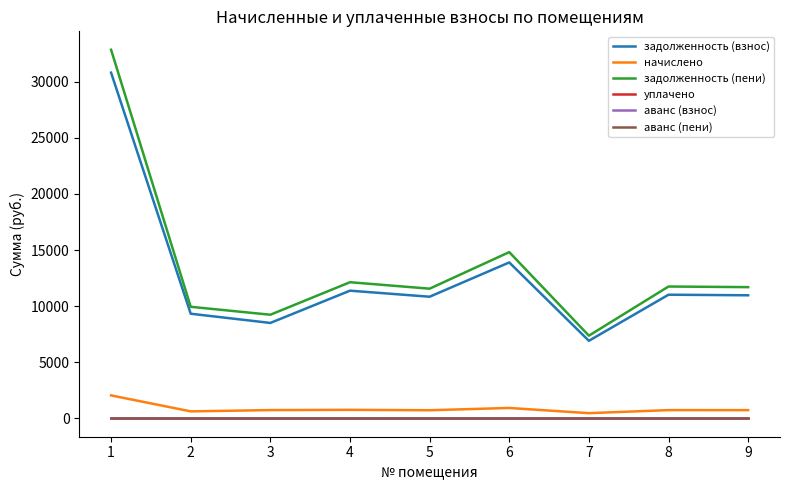

Between 7 and 9, which is larger?

9